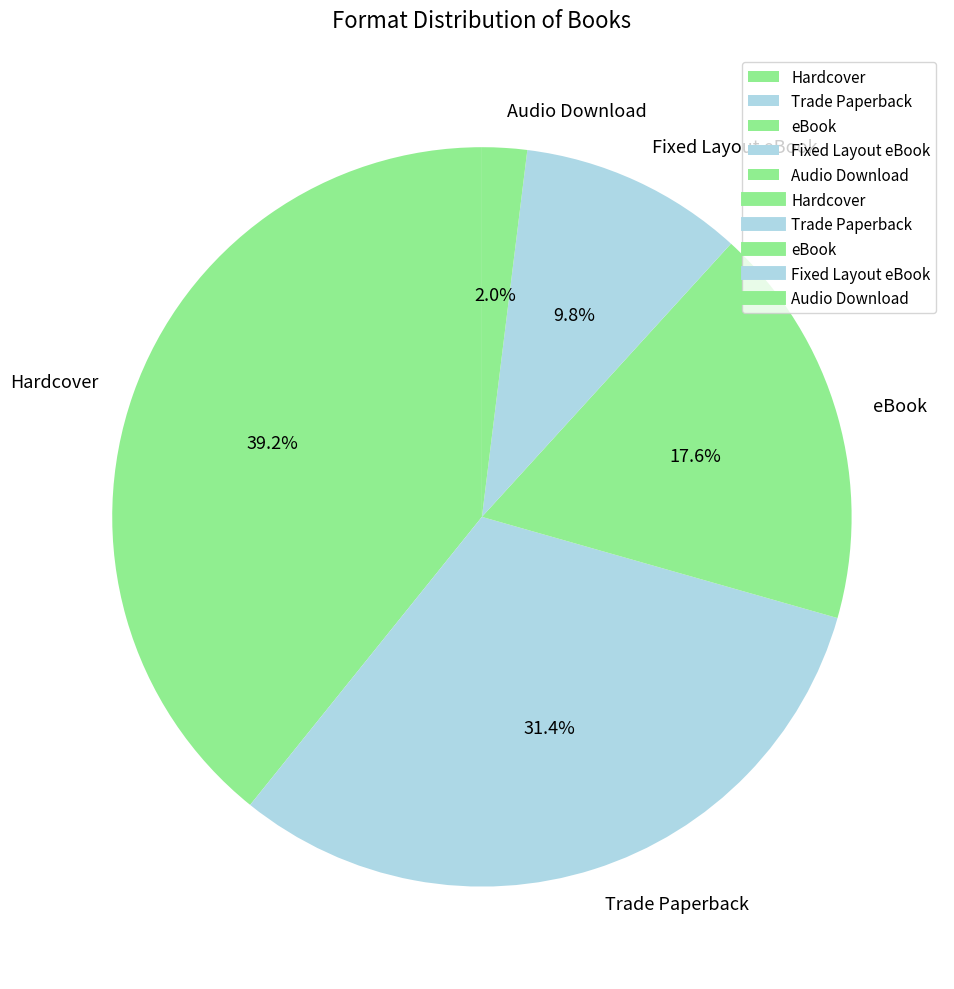

Rank the categories by value from highest to lowest.

Hardcover, Trade Paperback, eBook, Fixed Layout eBook, Audio Download